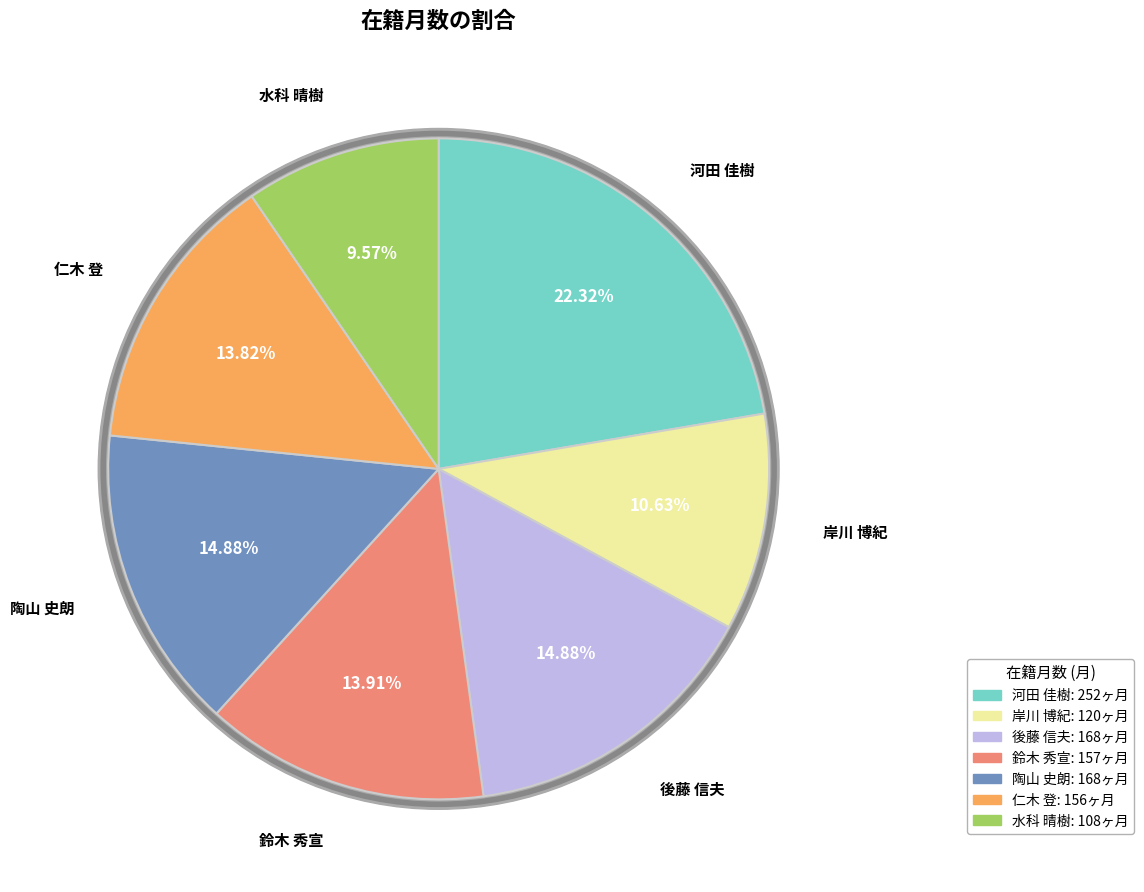

The 仁木 登 slice represents 14% of the pie. True or false?

True